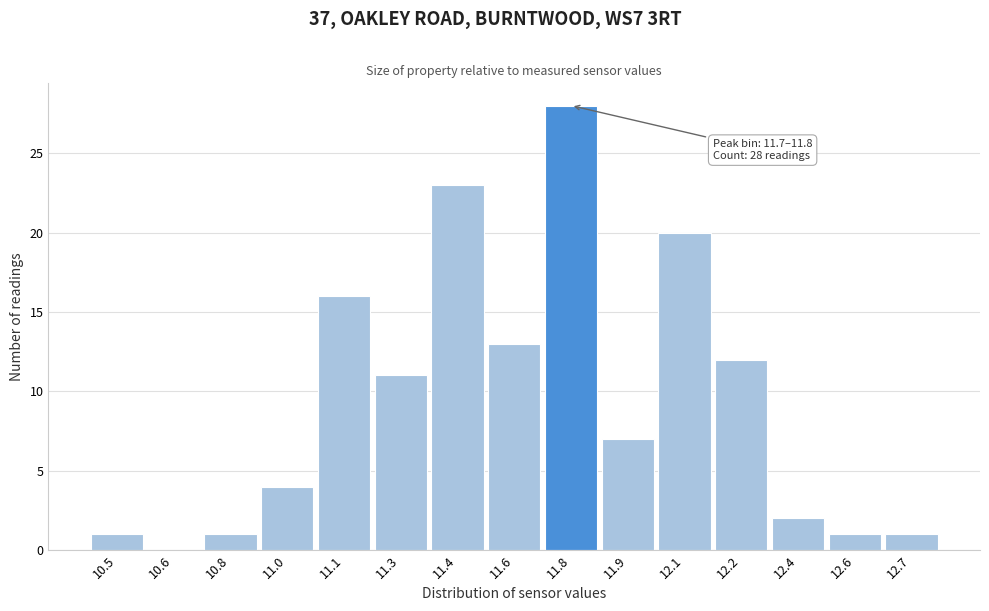

Reading right to left, transcribe all the data shown in this chart.

12.7=1	12.6=1	12.4=2	12.2=12	12.1=20	11.9=7	11.8=28	11.6=13	11.4=23	11.3=11	11.1=16	11.0=4	10.8=1	10.6=0	10.5=1